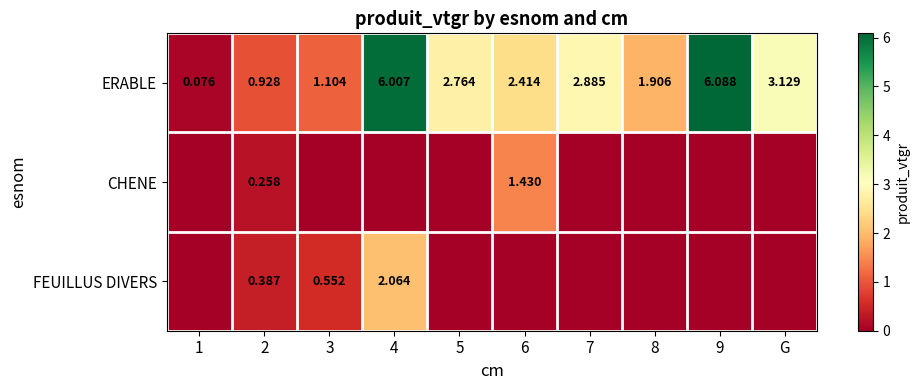

How many data points does each series have?

10